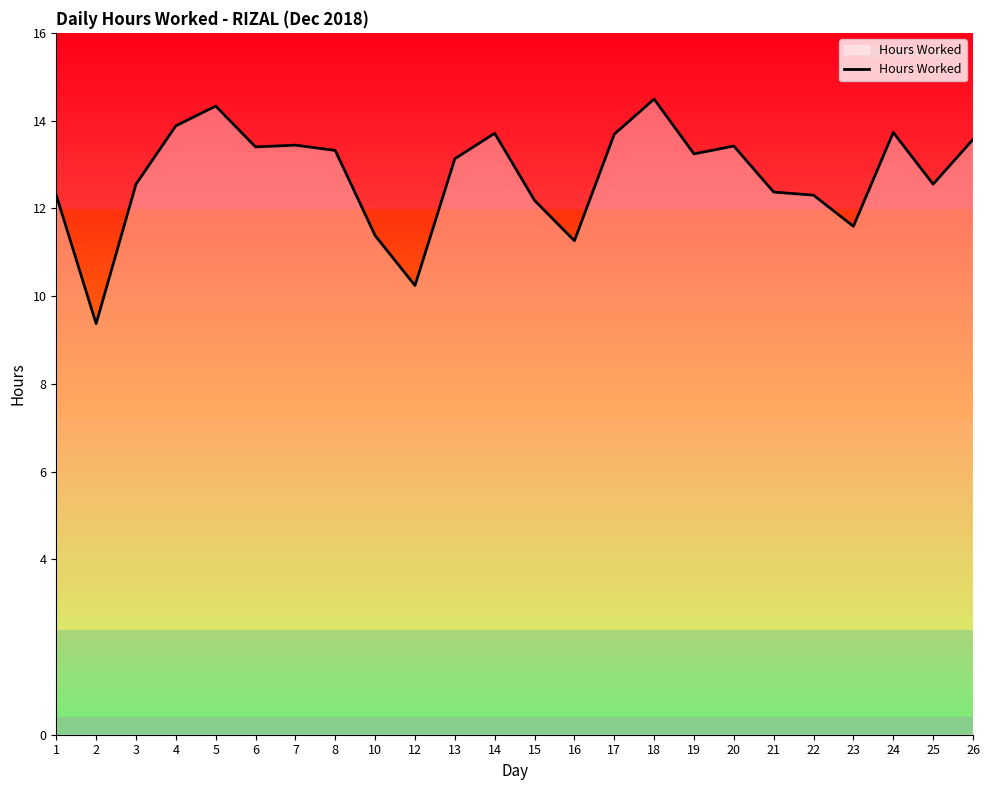

What is the difference between the maximum and minimum values?

5.1